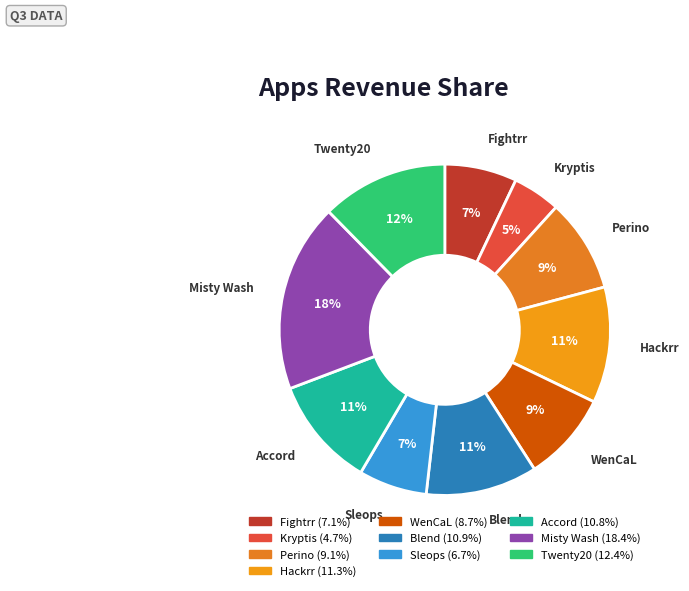

What is the ratio of the value at Blend to the value at Misty Wash?

0.6